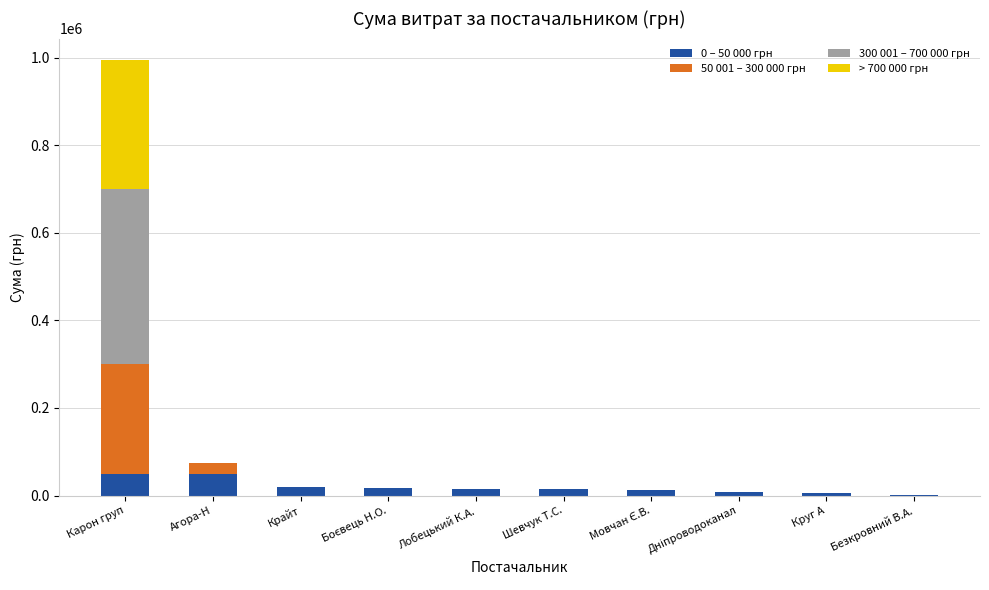

What is the highest value of the 0 – 50 000 грн series?

50000.0